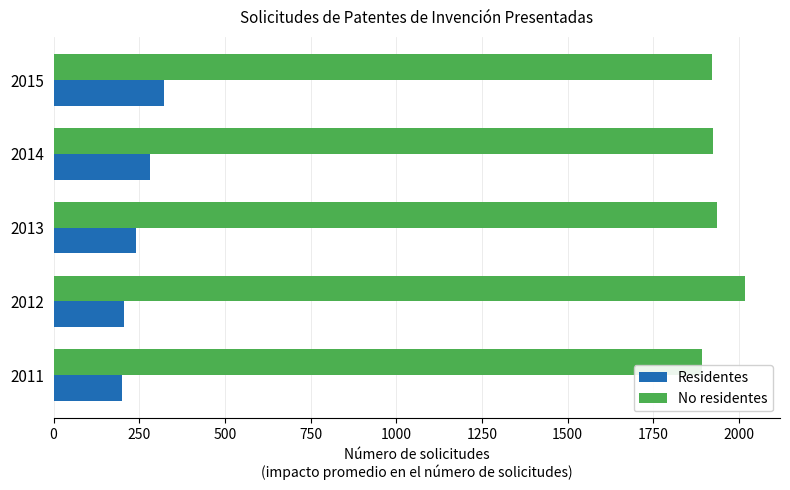

How many series are shown in this chart?

2